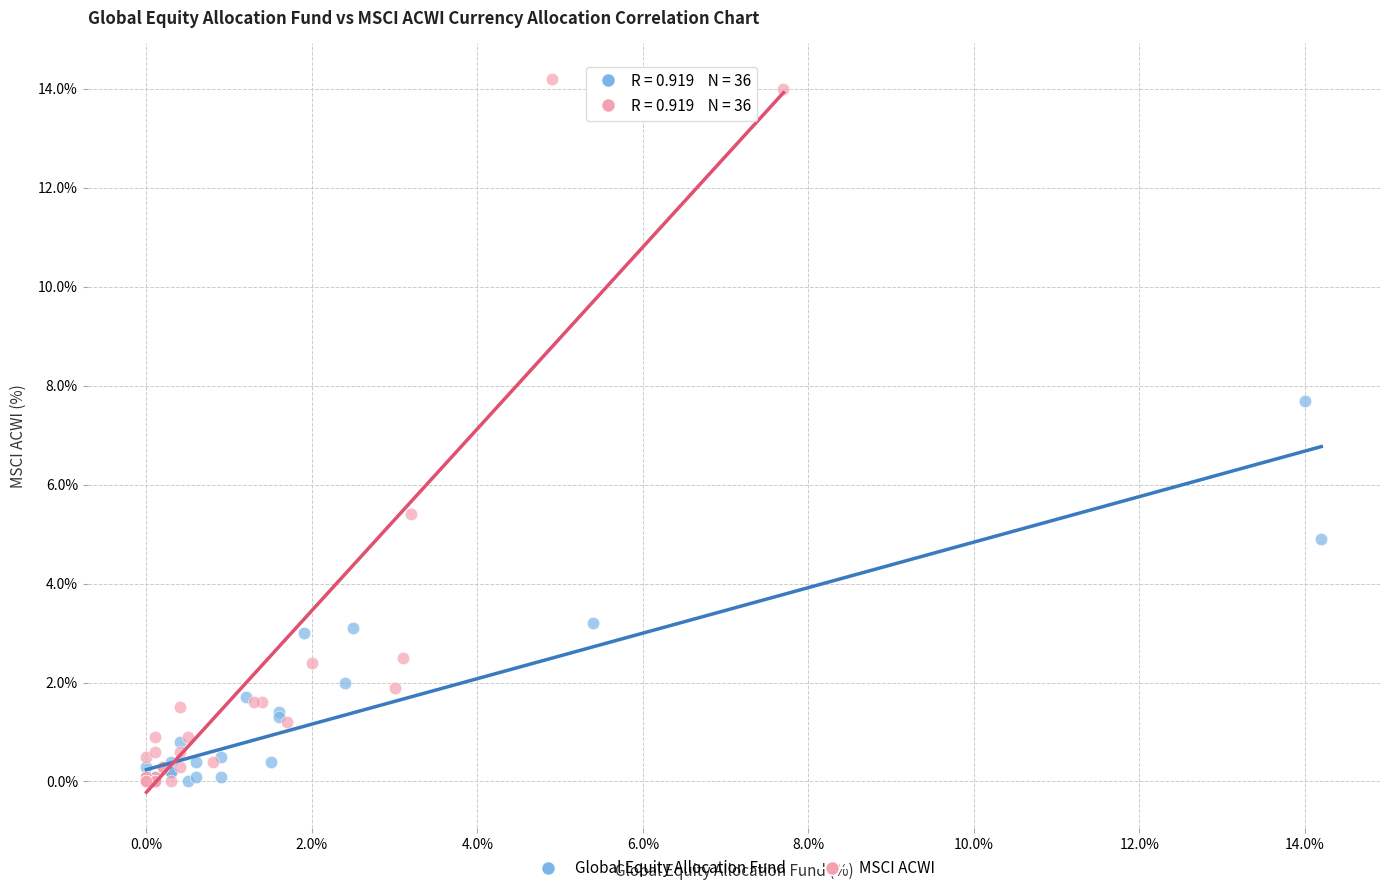

Which series has the widest spread of Y values?

MSCI ACWI